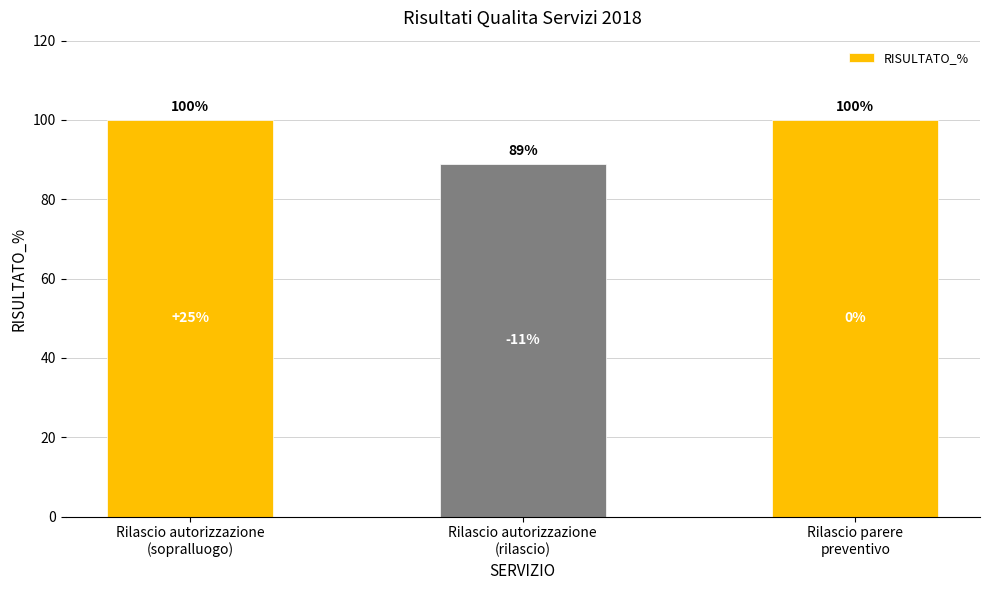

Reading left to right, extract all data points from this chart.

Rilascio autorizzazione
(sopralluogo)=100	Rilascio autorizzazione
(rilascio)=89	Rilascio parere
preventivo=100